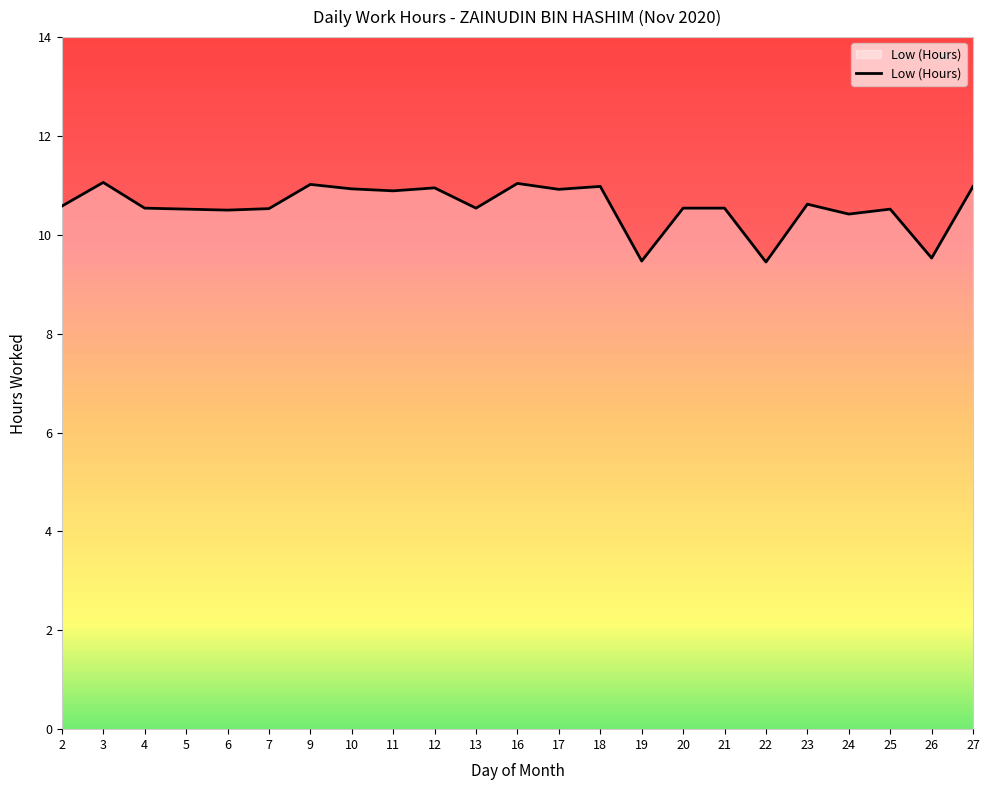

What is the difference between the maximum and minimum values?

1.6